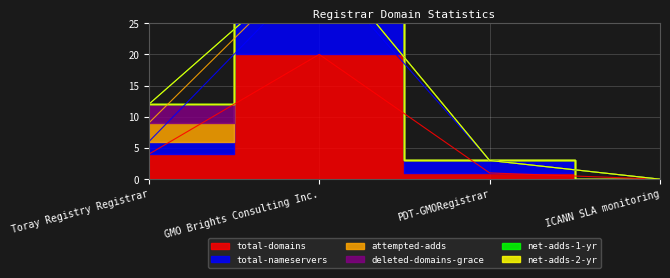

What is the difference between the maximum and second lowest values in the deleted-domains-grace series?

3